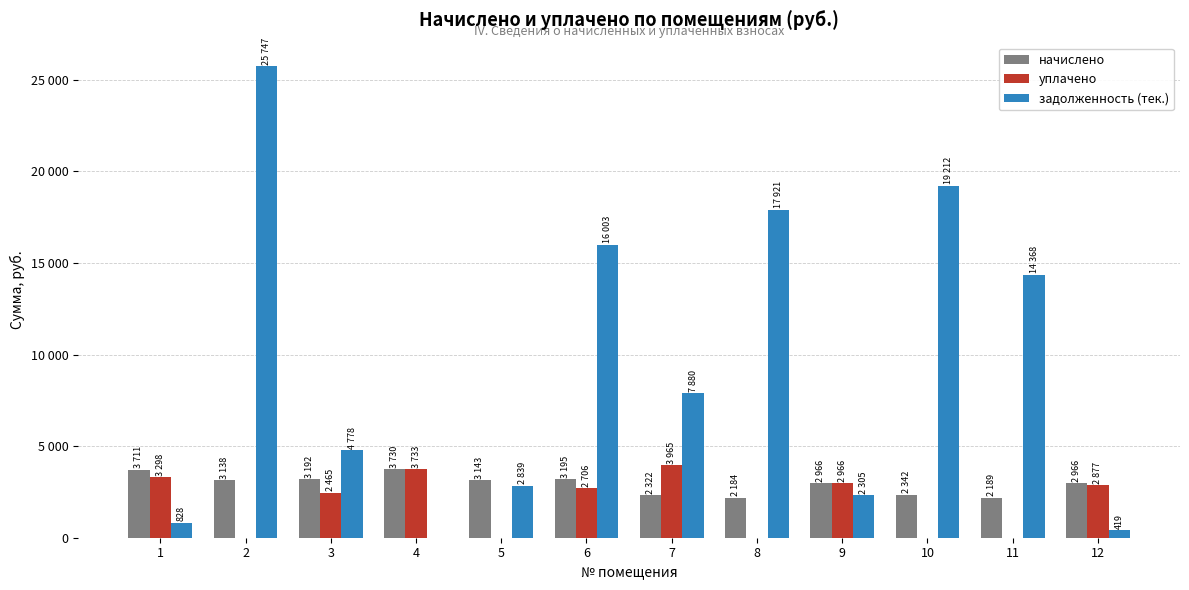

At which label does задолженность (тек.) first exceed 7880?

2